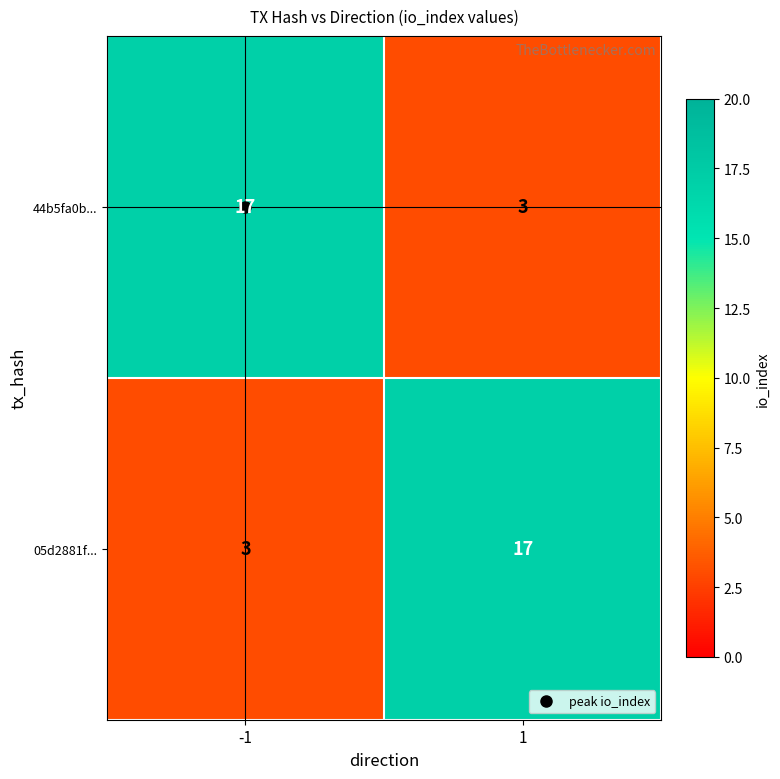

What is the difference between the highest and lowest values at 1?

14